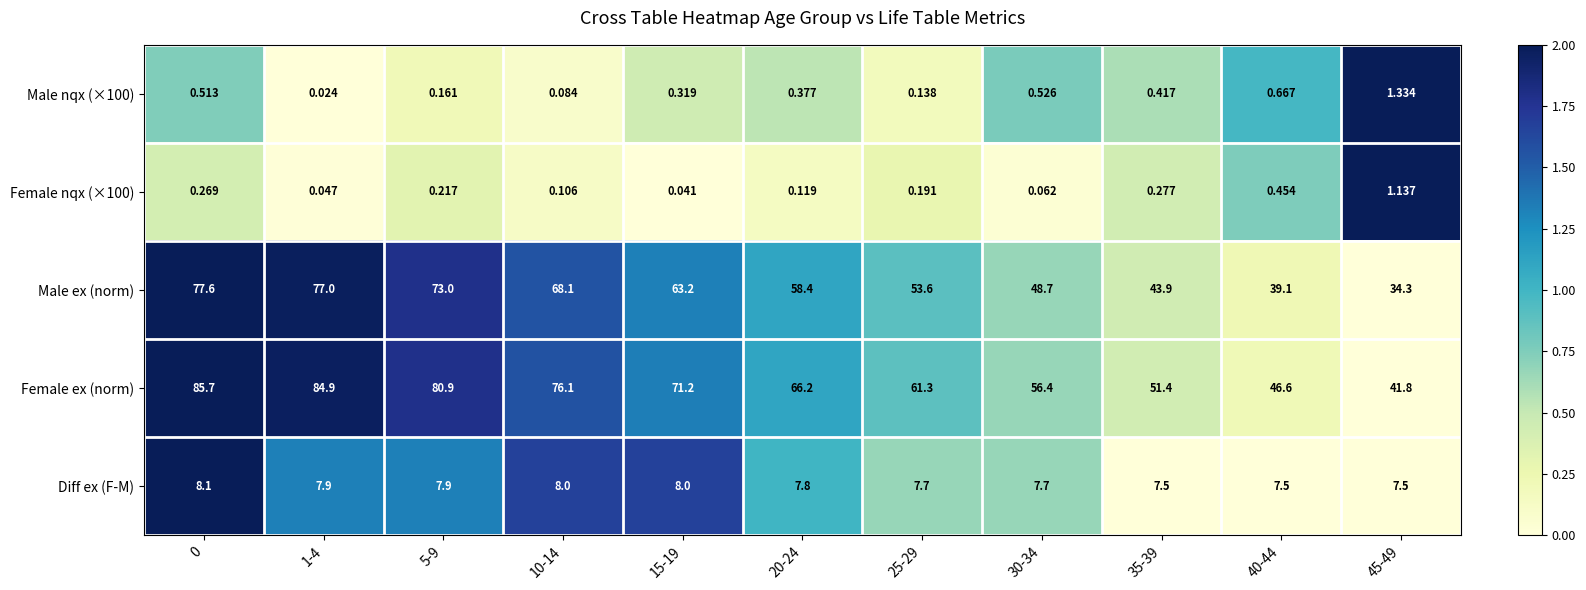

Which series has the widest spread of values?

Female ex (norm)